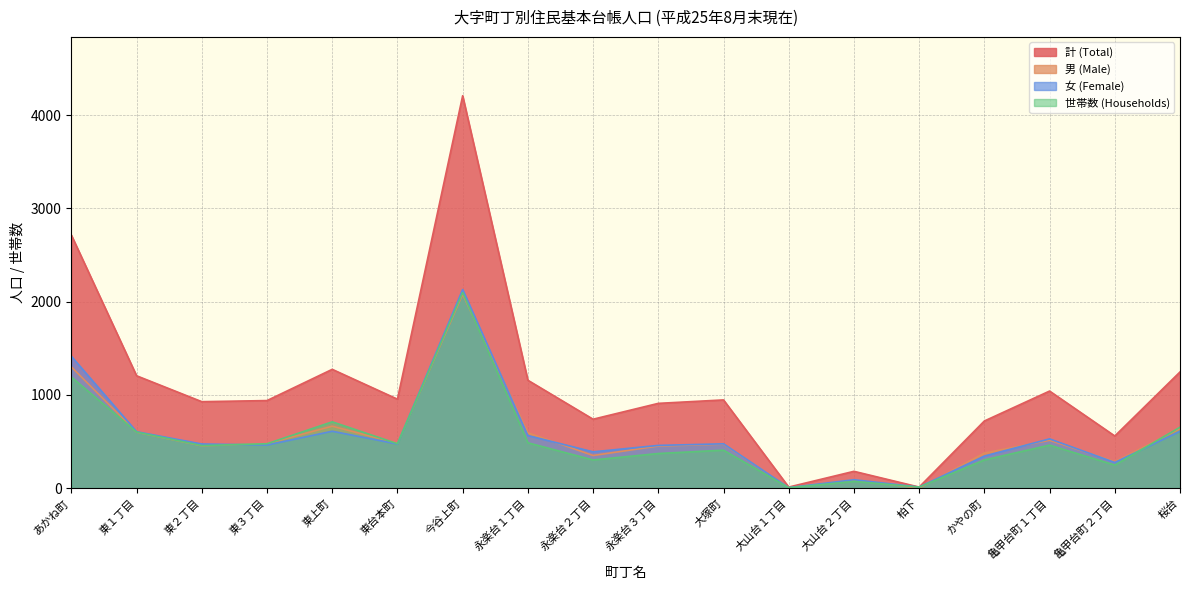

Reading right to left, list all the values displayed in this chart.

計 (Total): 1246	559	1041	720	11	180	11	946	909	739	1157	4209	954	1274	939	927	1205	2714
男 (Male): 637	284	513	376	0	90	6	471	451	350	593	2079	481	664	477	454	600	1300
女 (Female): 609	275	528	344	11	90	5	475	458	389	564	2130	473	610	462	473	605	1414
世帯数 (Households): 653	247	461	302	11	72	4	407	371	302	486	2098	476	711	476	456	601	1191